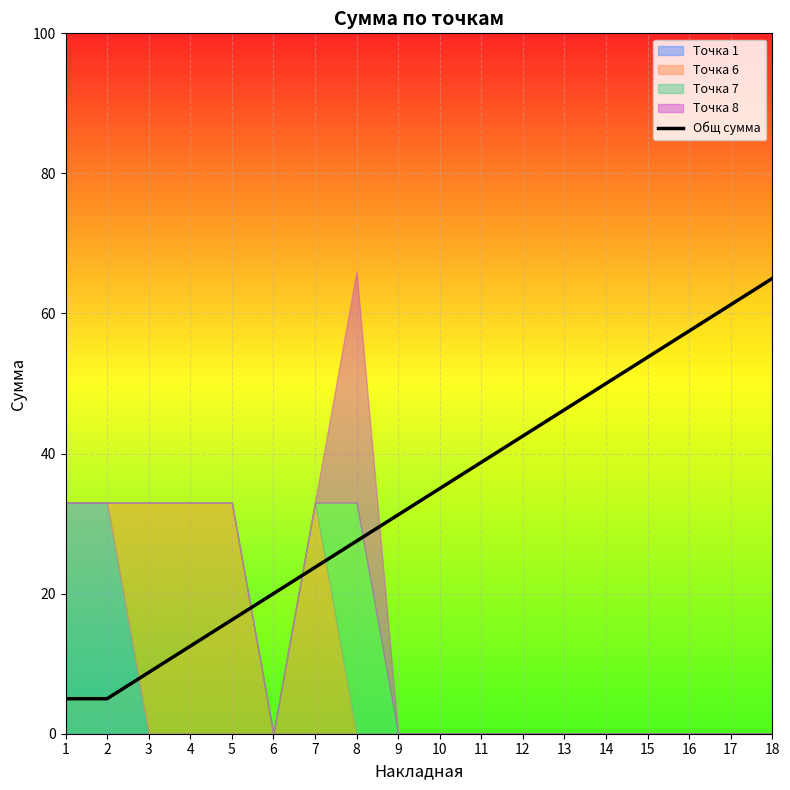

How many values exceed 35?

8